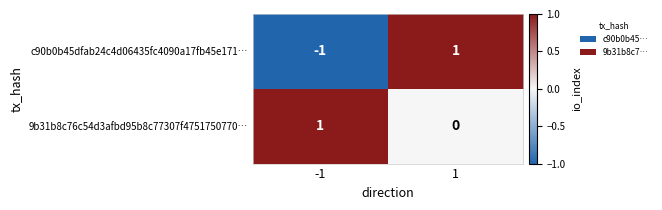

How many values in 9b31b8c76c54d3afbd95b8c77307f4751750770… are above zero?

1